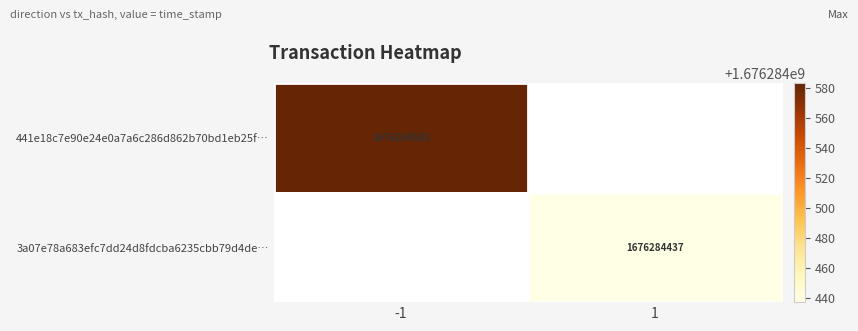

Which series changed the most between 0 and 1?

441e18c7e90e24e0a7a6c286d862b70bd1eb25f